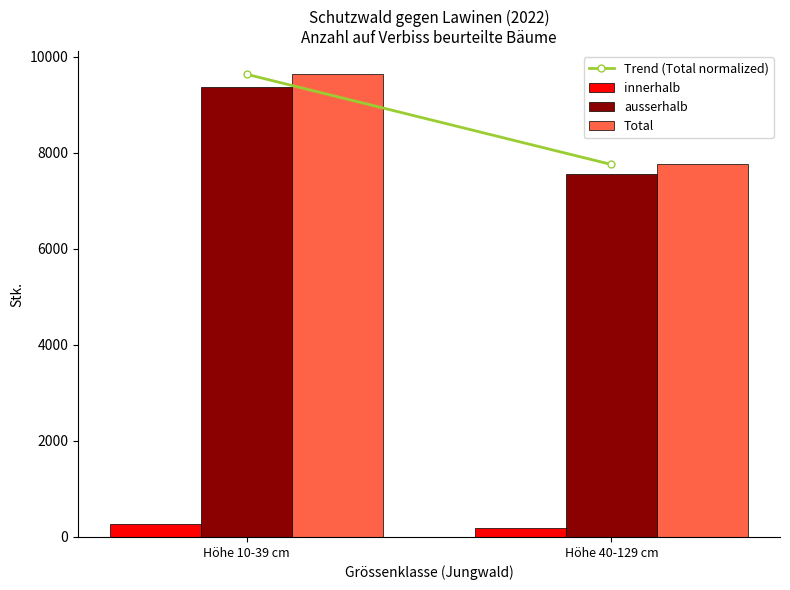

Which series has the largest total across all categories?

Total